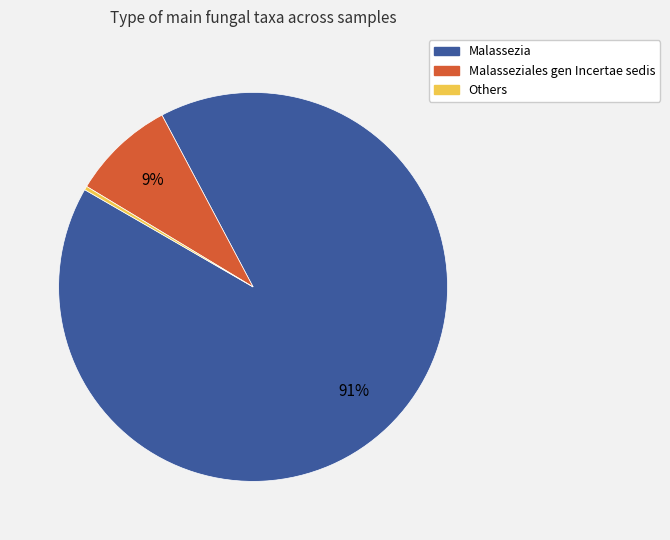

Is there a majority slice in this chart?

Yes